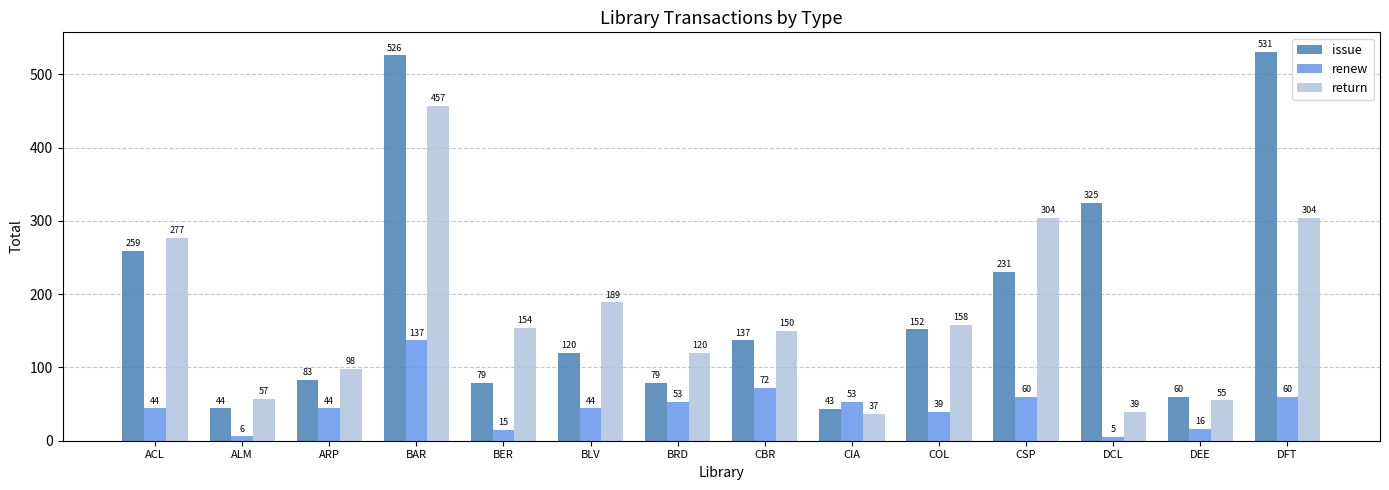

What is the spread (max minus min) of values at ACL?

233